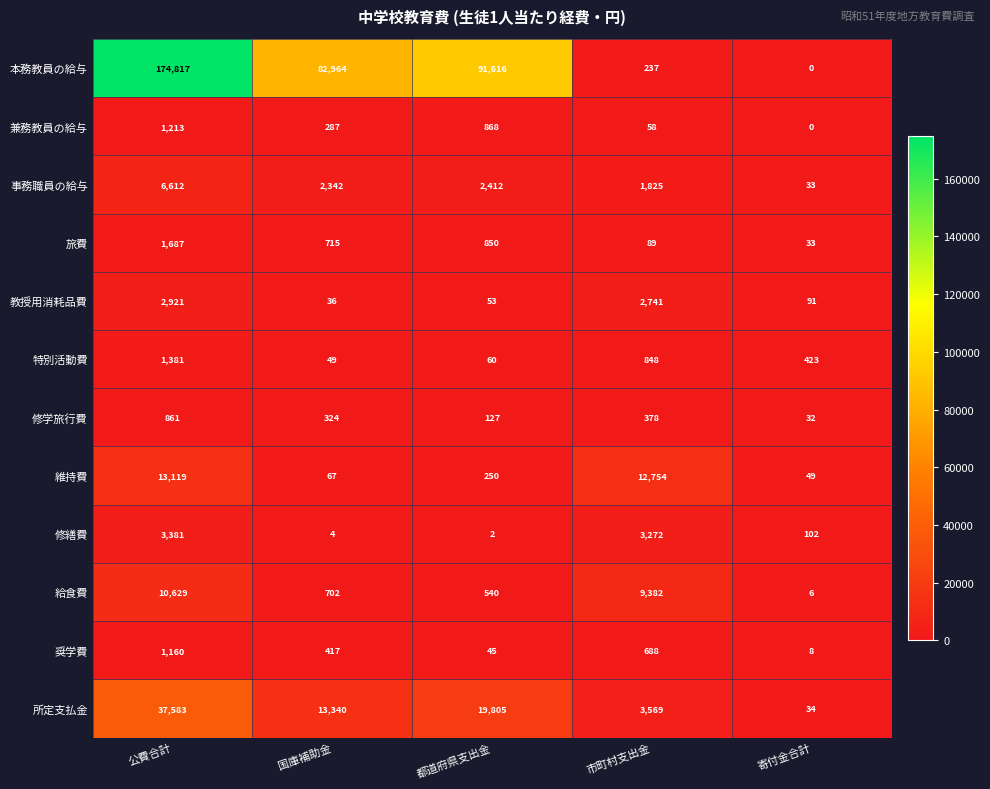

What is the total value across all series at 市町村支出金?

35841